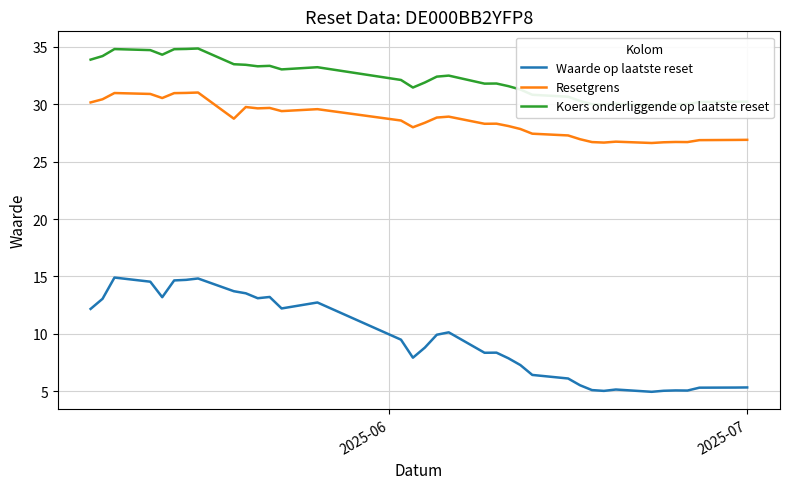

What are all the series names shown in the legend?

Waarde op laatste reset, Resetgrens, Koers onderliggende op laatste reset